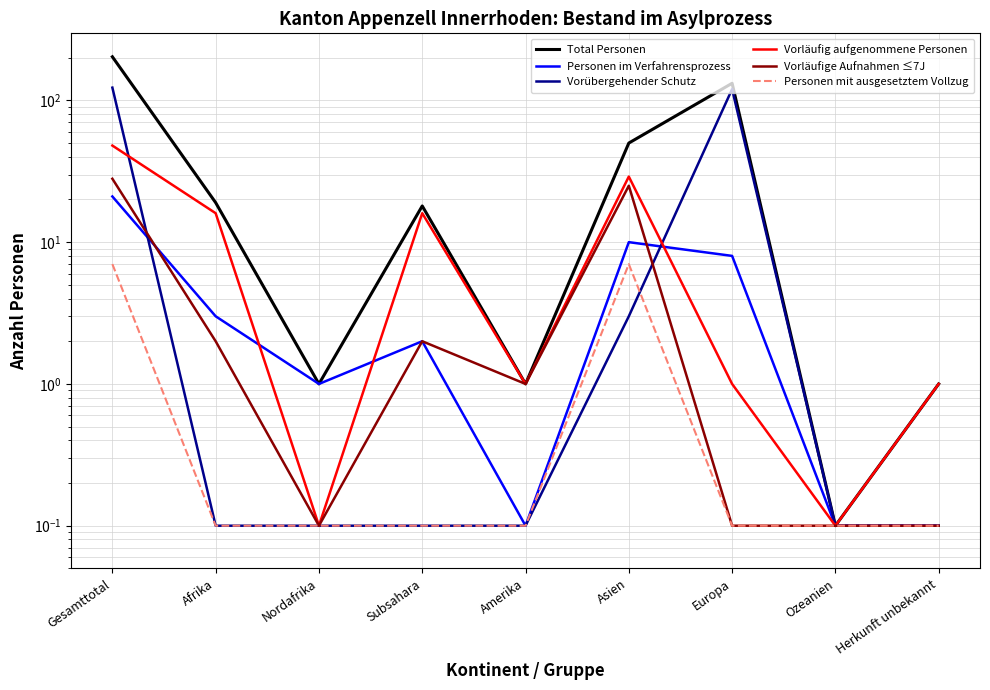

Which category has the highest value in the Vorübergehender Schutz series?

Gesamttotal